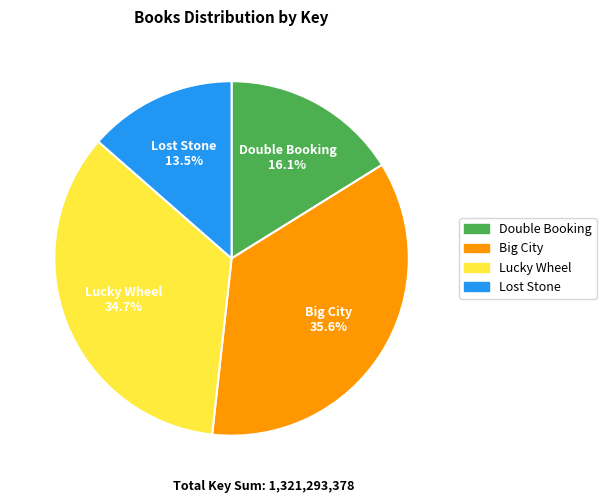

How many segments does this pie chart have?

4